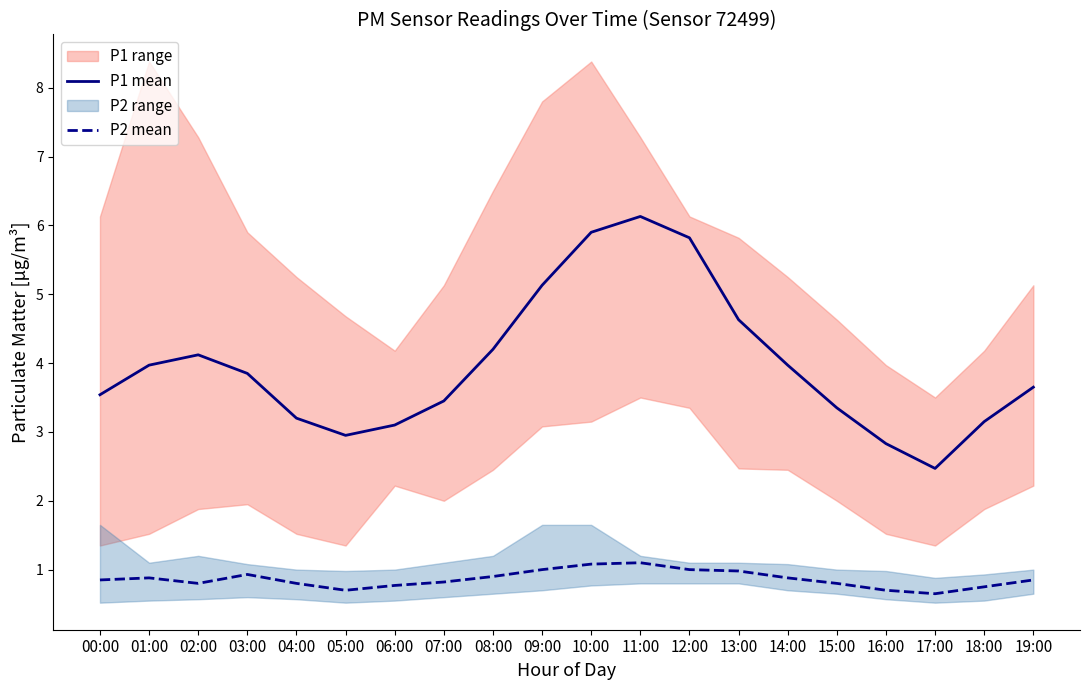

At which category does the chart reach its peak across all series?

11:00